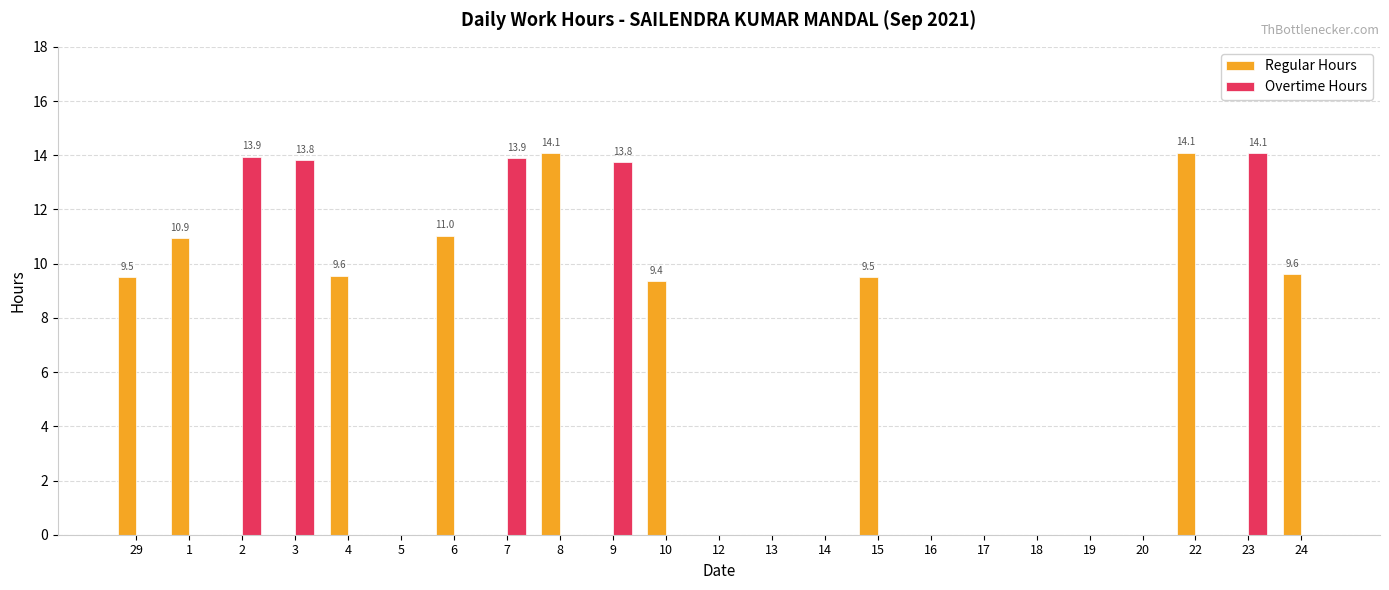

What is the maximum value shown in the chart?

14.1